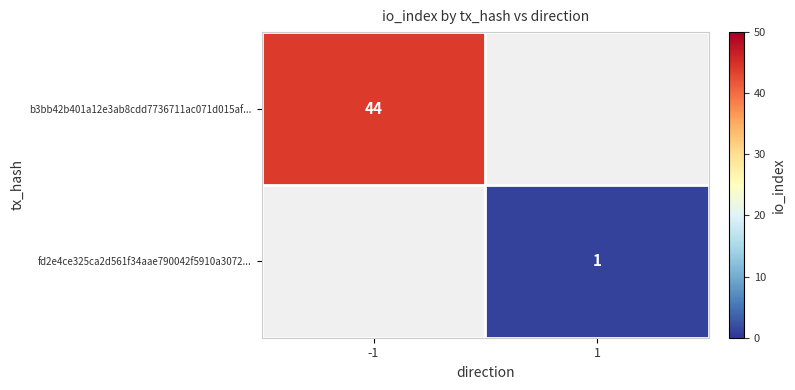

The b3bb42b401a12e3ab8cdd7736711ac071d015af... series shows 44 at -1. True or false?

True